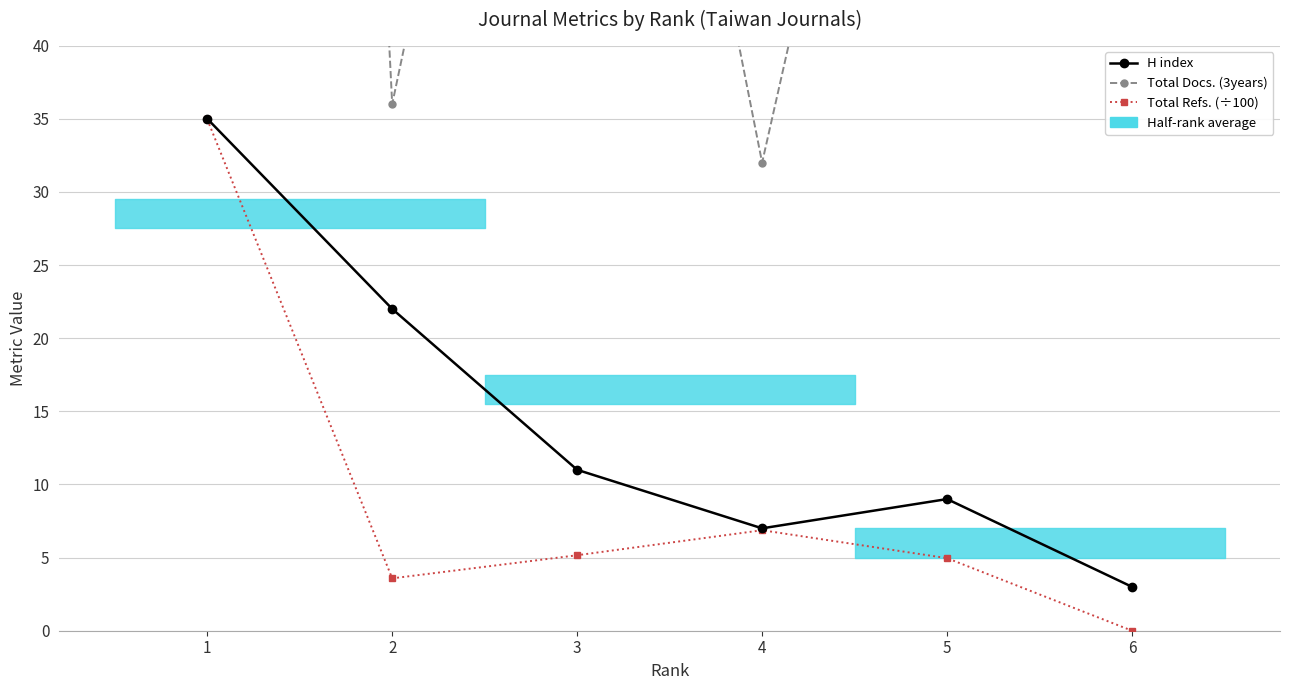

Which series has the largest total across all categories?

Total Docs. (3years)